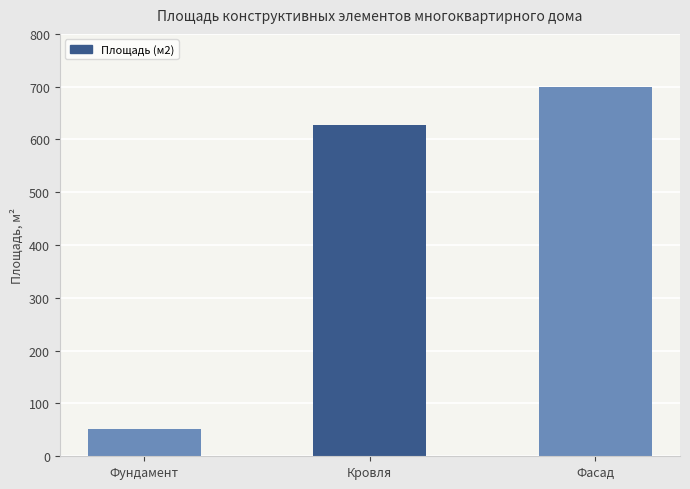

What is the sum of the values at Фасад and Фундамент?

751